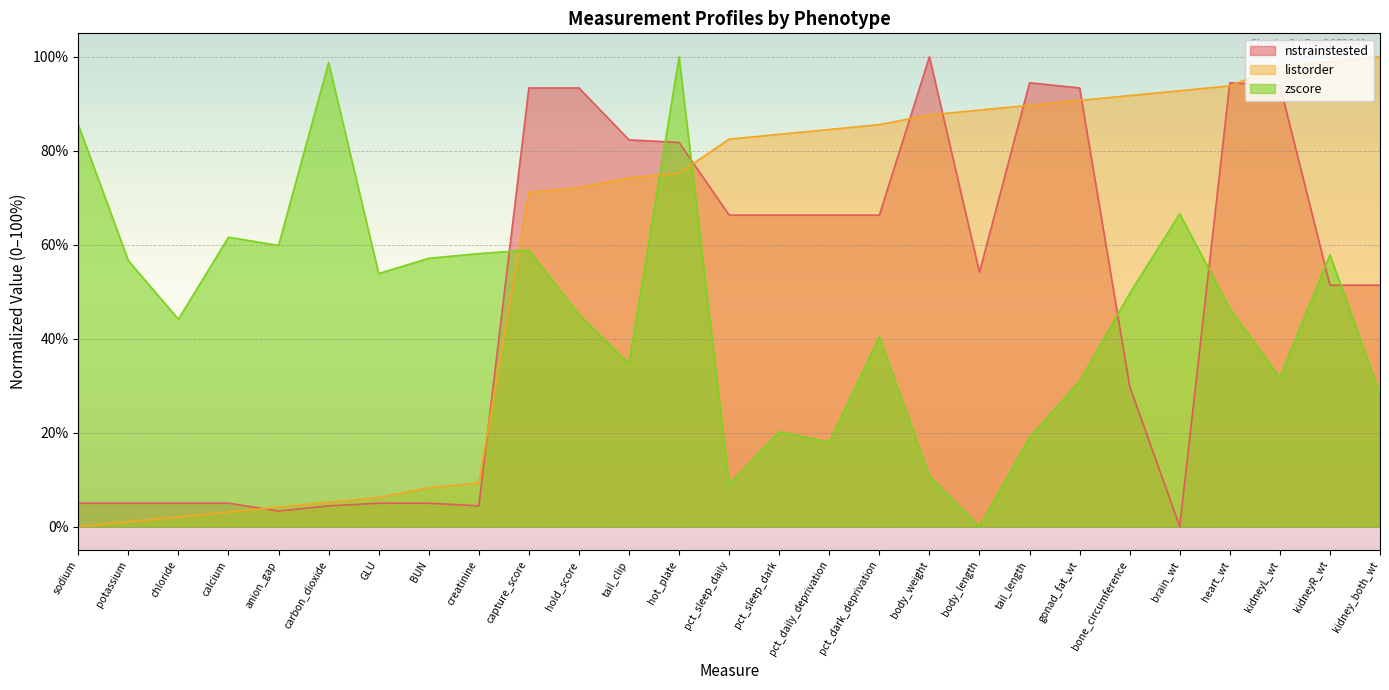

How many lines are shown in the chart?

3